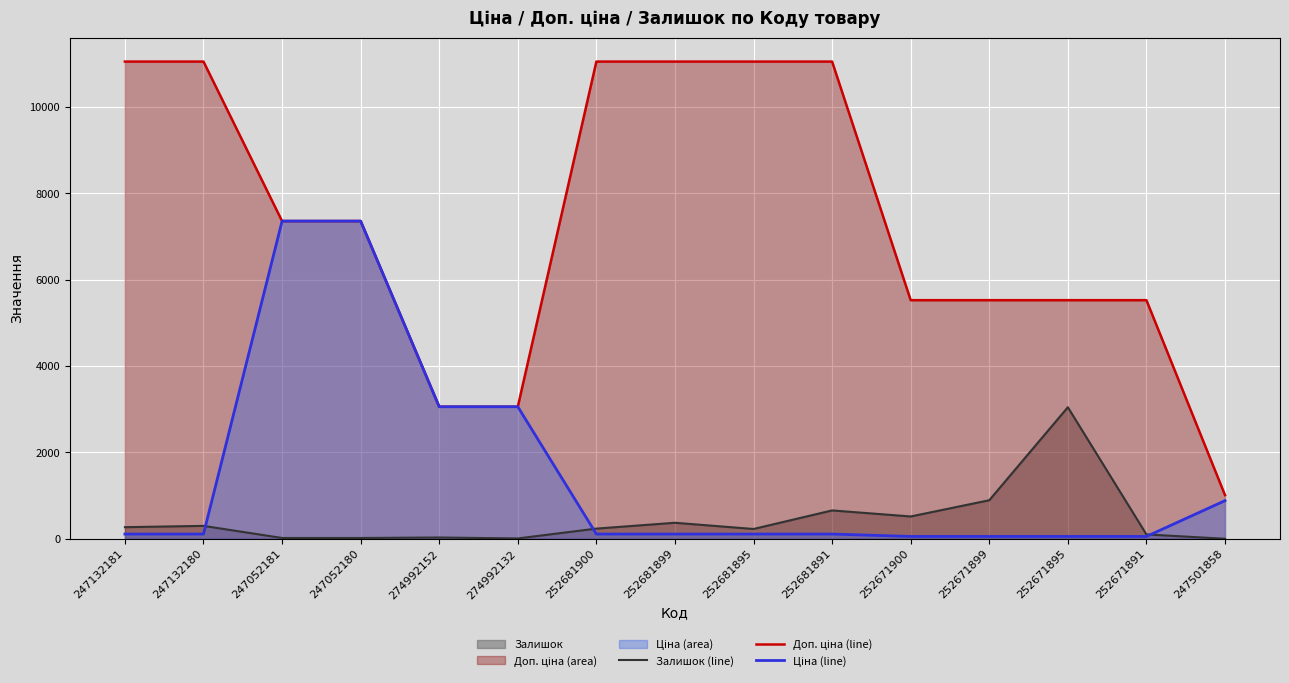

What is the sum of the Залишок (line) values at 247132181 and 252671891?

372.0